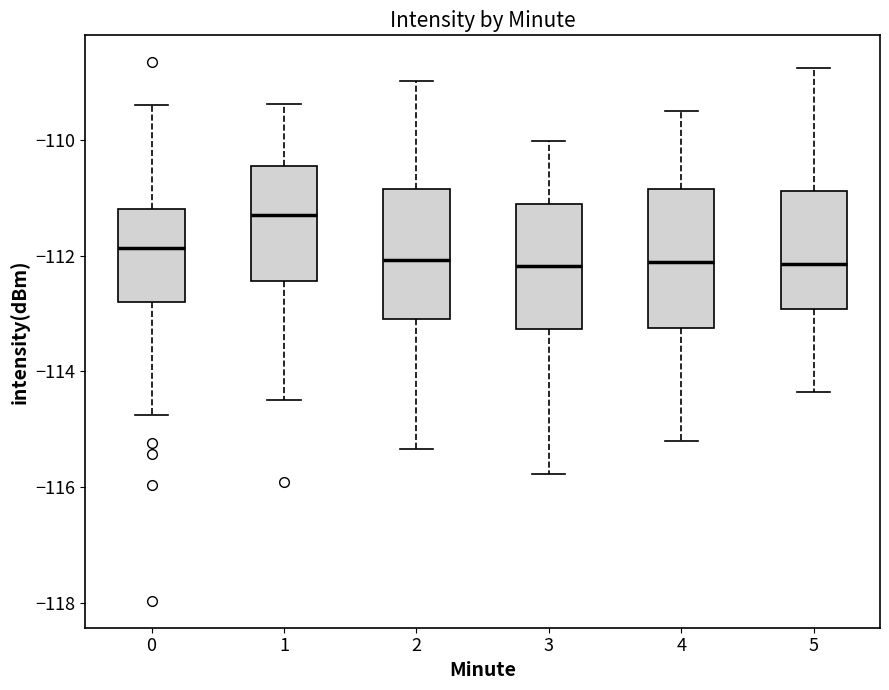

Where does the upper whisker of the box at x = 2 end on the y-axis? The values are not printed on the chart, so give them approximately, as read against the axis.

-109.0